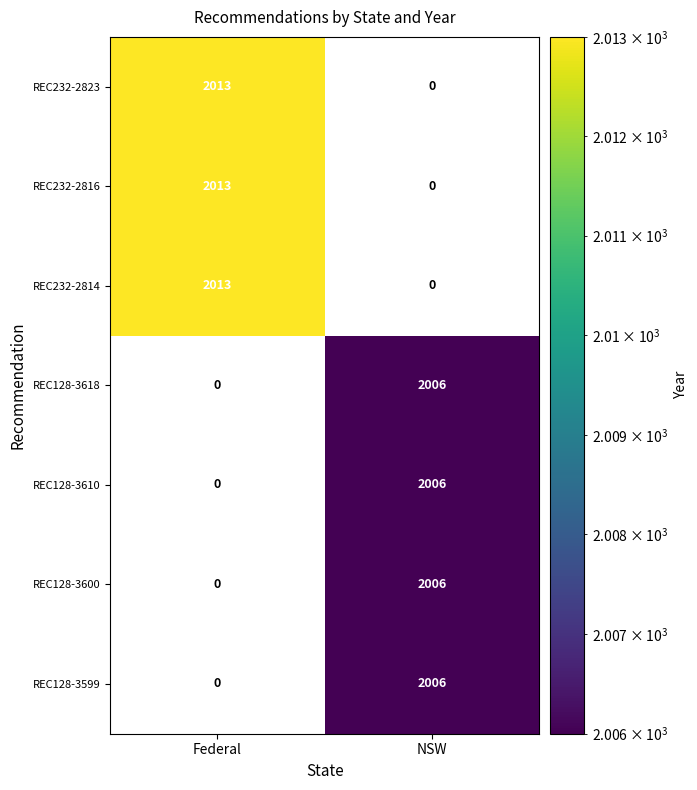

What is the spread (max minus min) of values at Federal?

2013